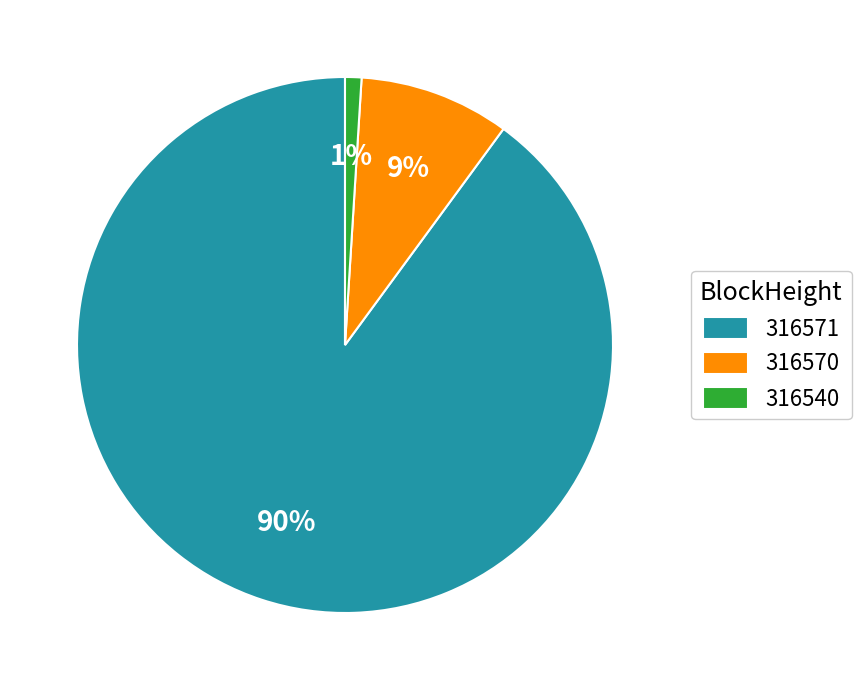

Rank the categories by value from highest to lowest.

316571, 316570, 316540